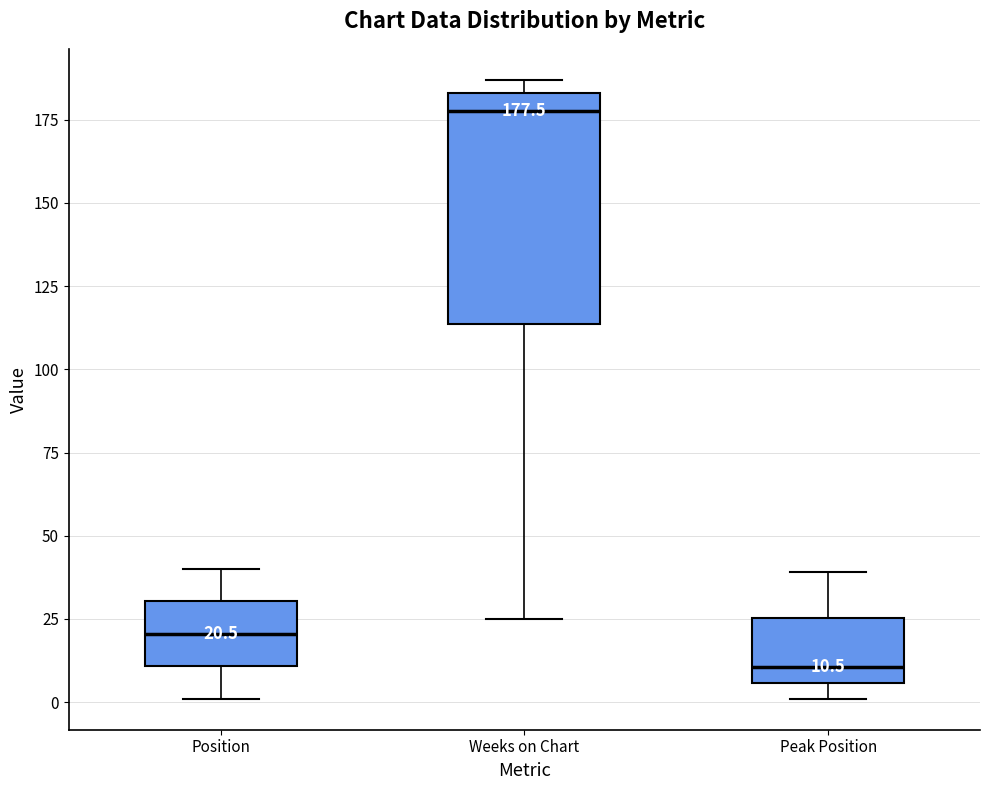

Which box's median line is the lowest?

Peak Position